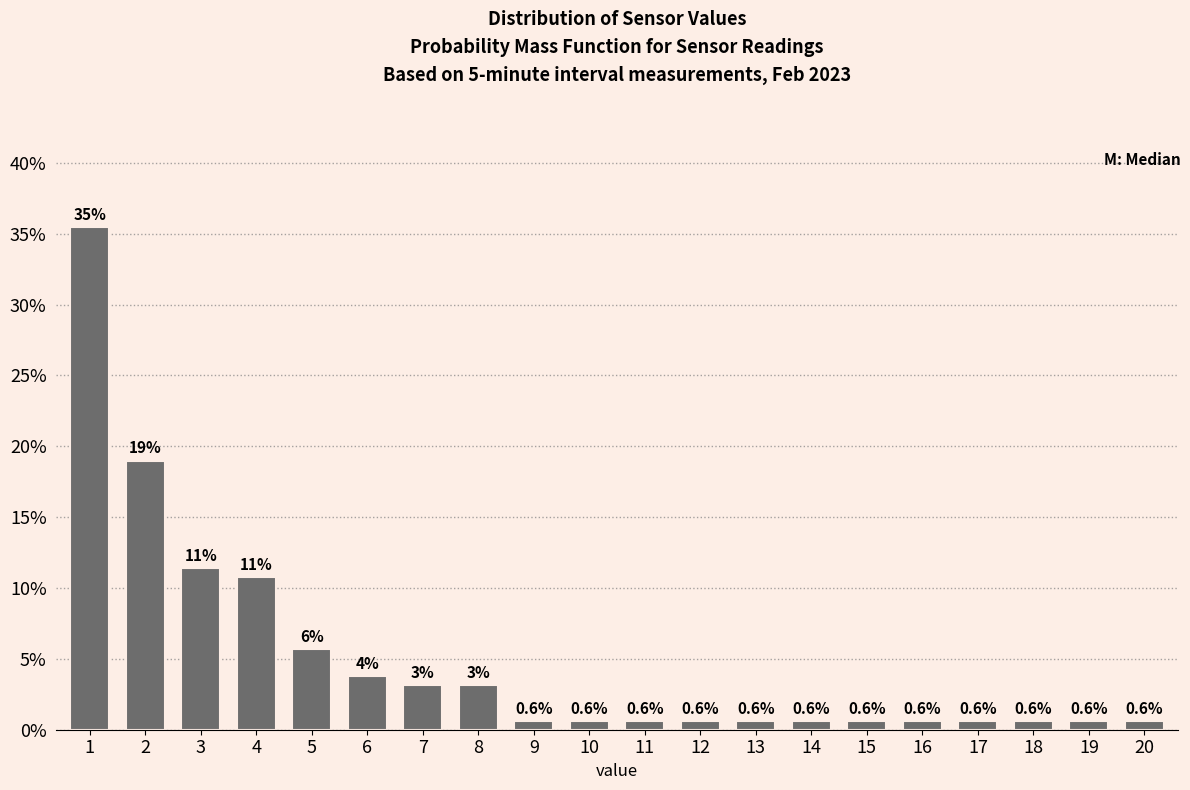

What value does the data have at 16?

0.6